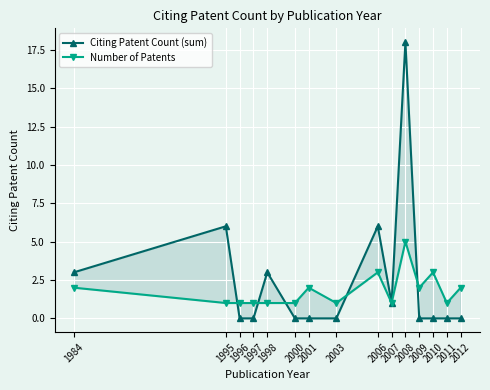

At how many categories does at least one series exceed 2?

6